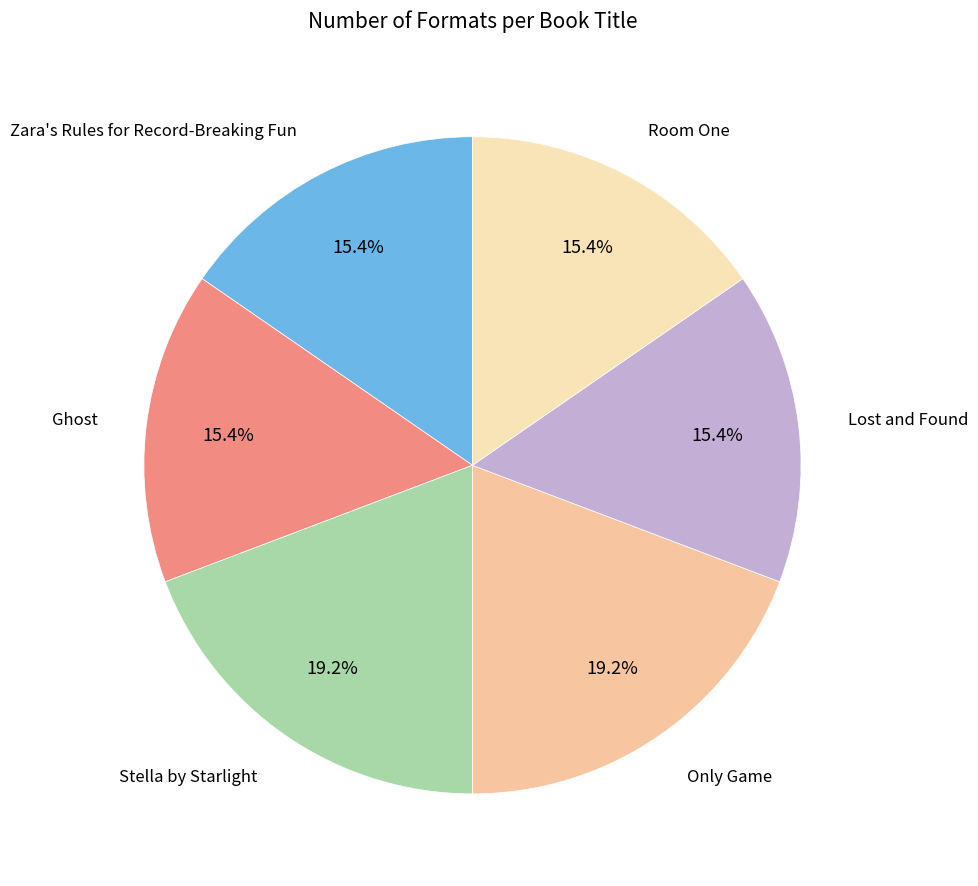

How many slices are in this pie chart?

6